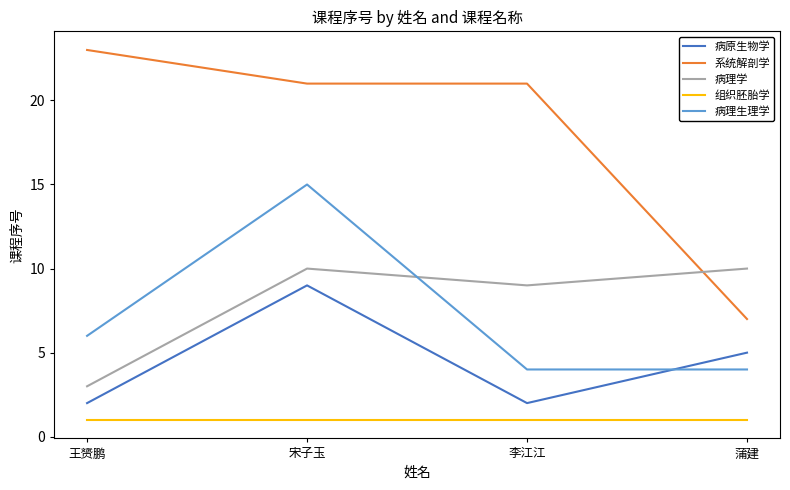

What is the spread (max minus min) of values at 宋子玉?

20